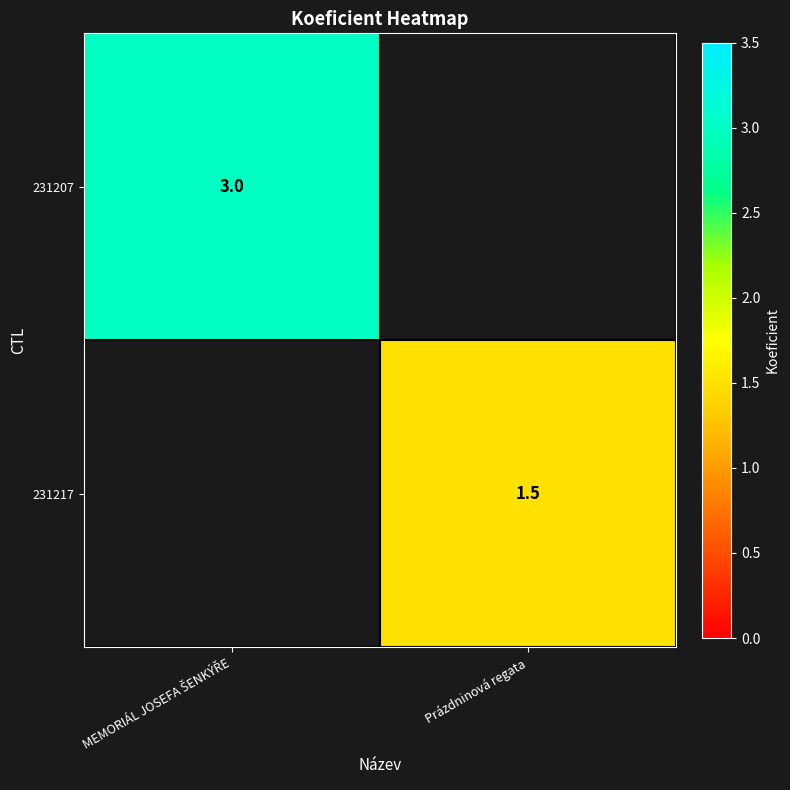

The value of 231217 at Prázdninová regata is 1.5. True or false?

True